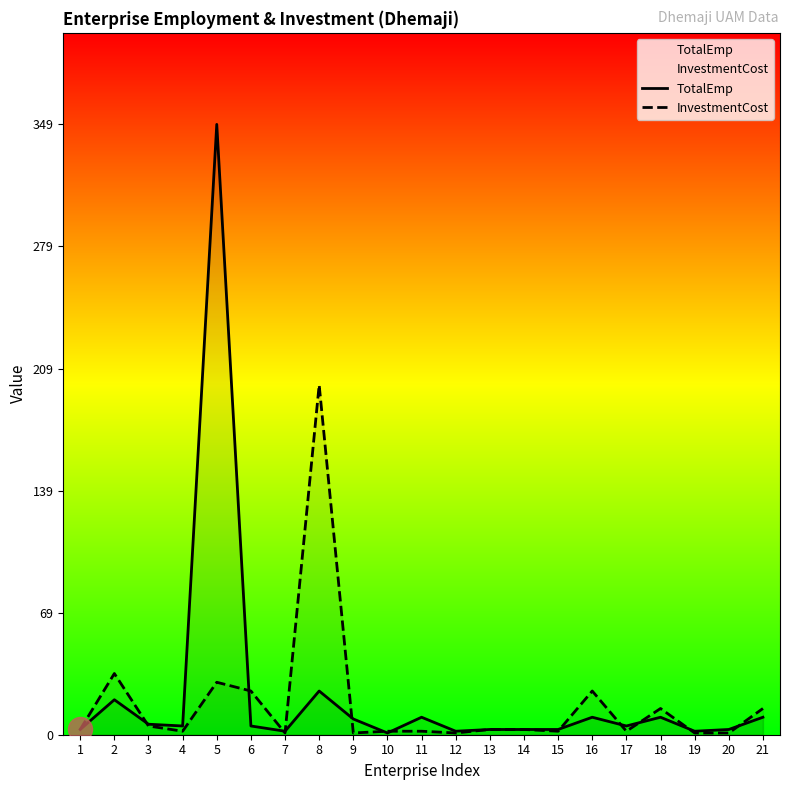

Which series contains the highest Y value?

TotalEmp